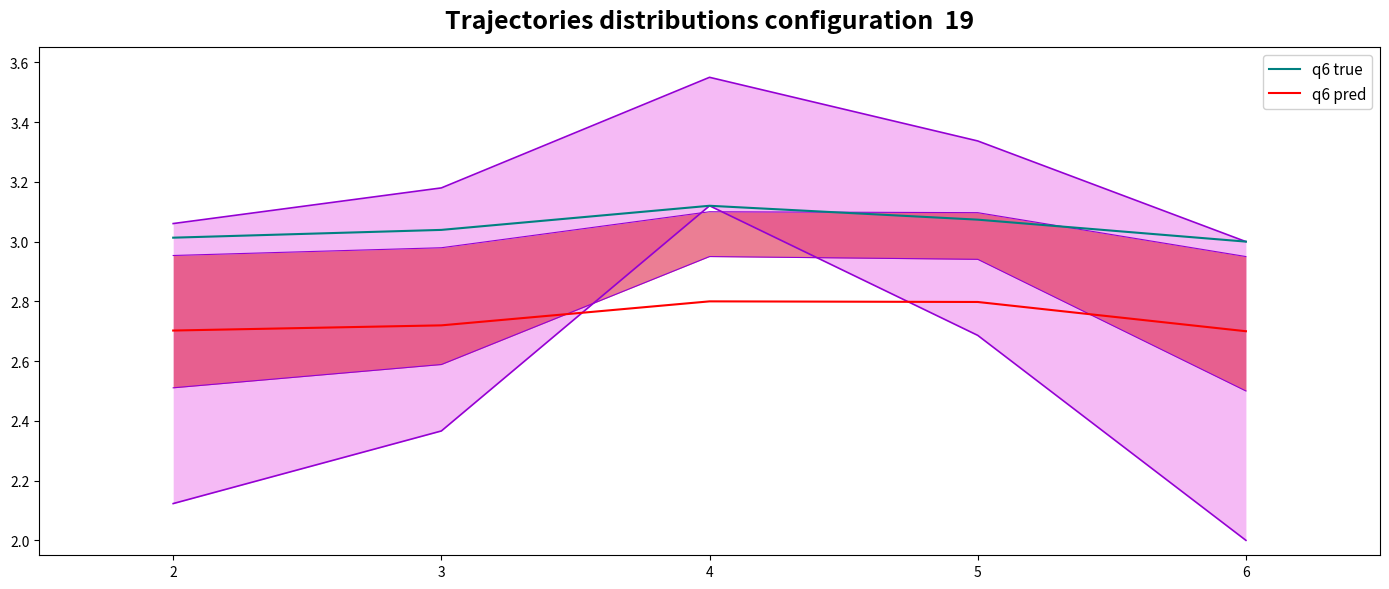

What is the approximate value of q6 pred at 4?

2.8